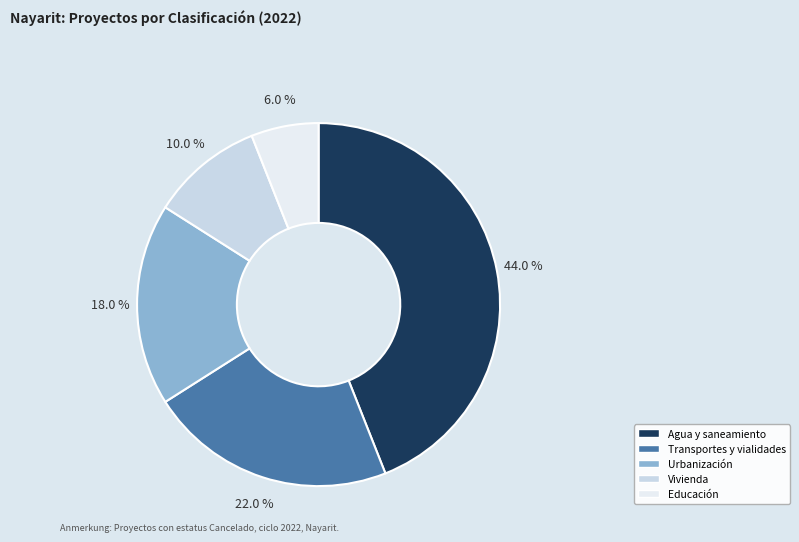

How many segments does this pie chart have?

5